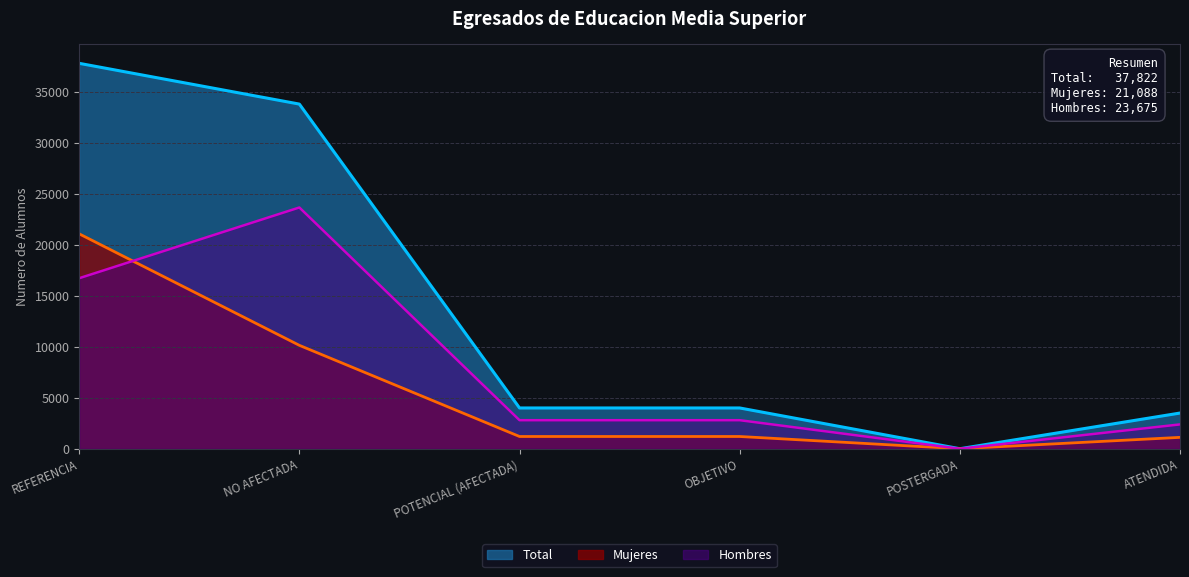

Between NO AFECTADA and ATENDIDA, which series saw the biggest shift?

Total